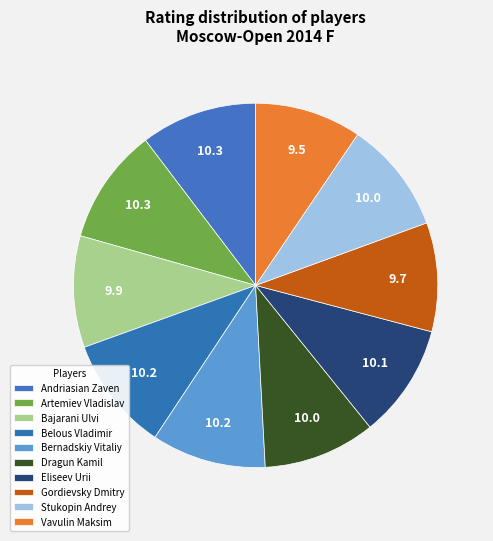

How many slices are in this pie chart?

10